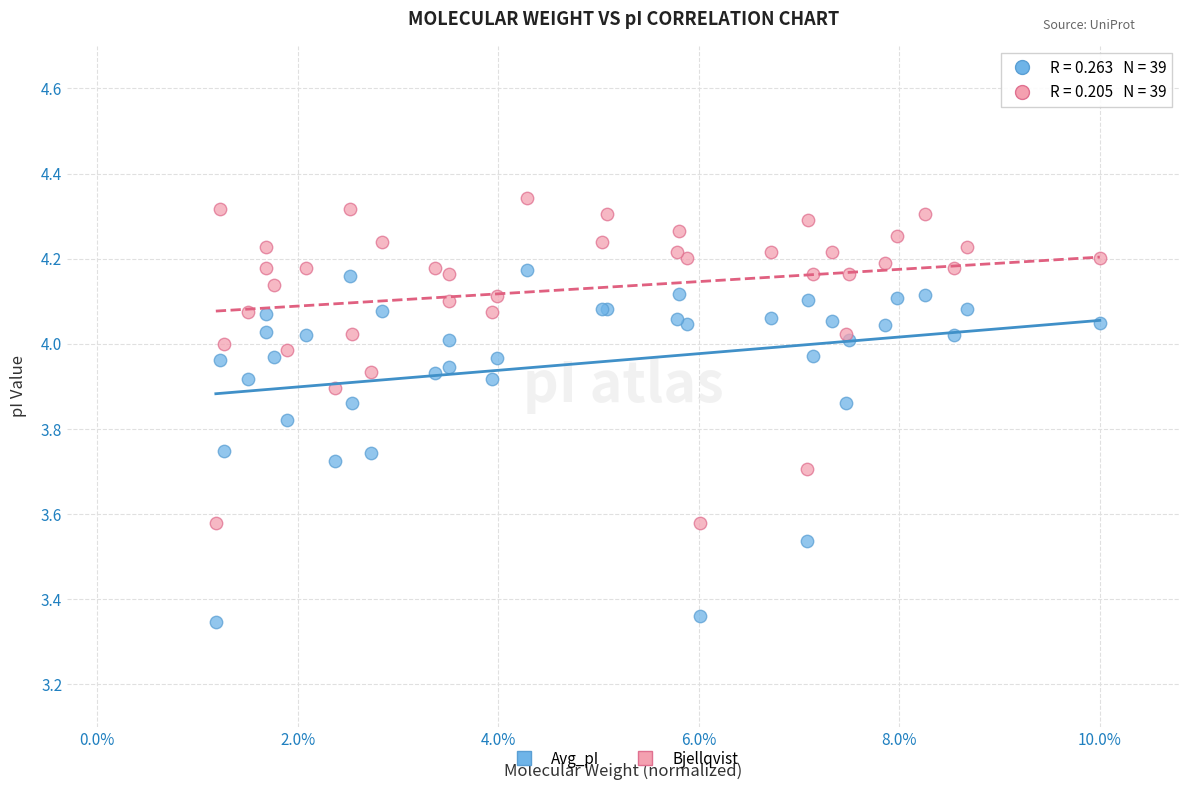

Which series contains the lowest Y value?

Avg_pI